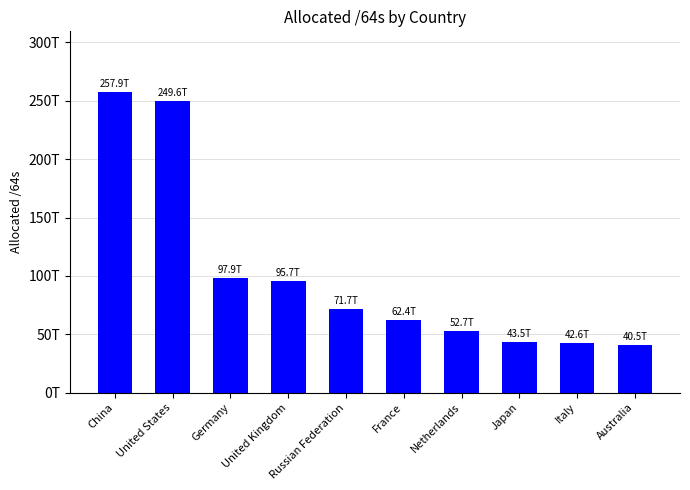

What is the difference between the maximum and minimum values?

217415465959424